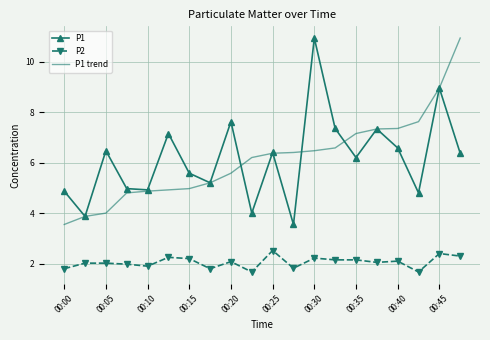

True or false: P2 and P1 cross at least once.

False